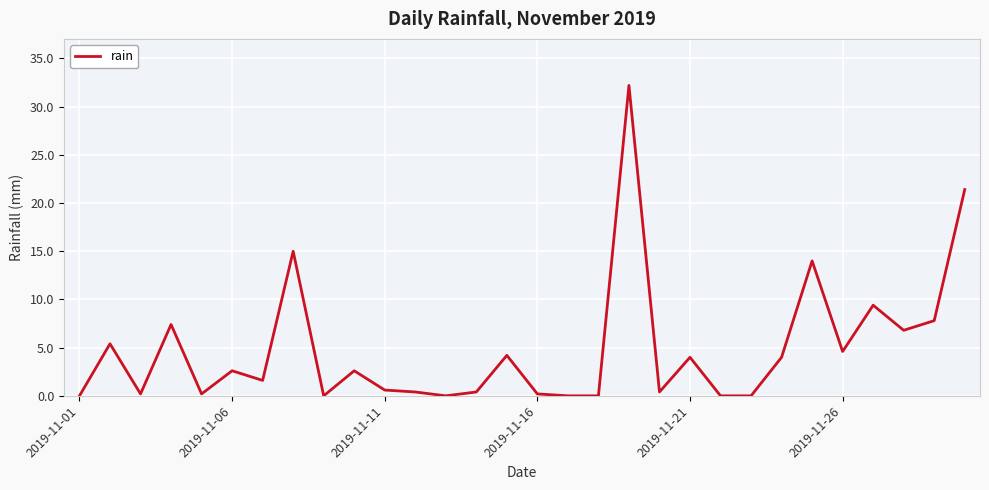

What is the difference between the maximum and minimum values?

32.2